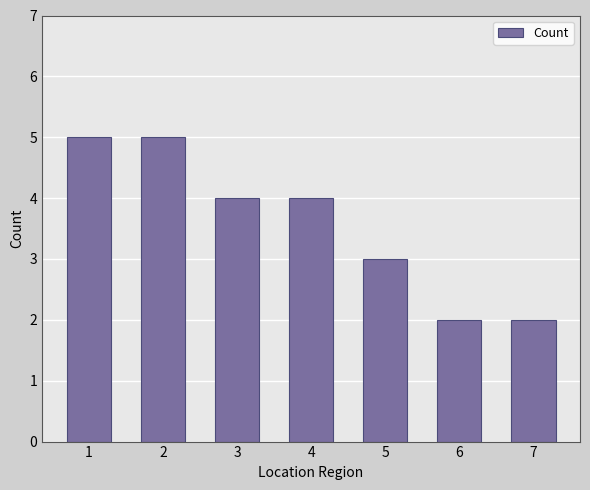

What is the sum of the values at 4 and 7?

6